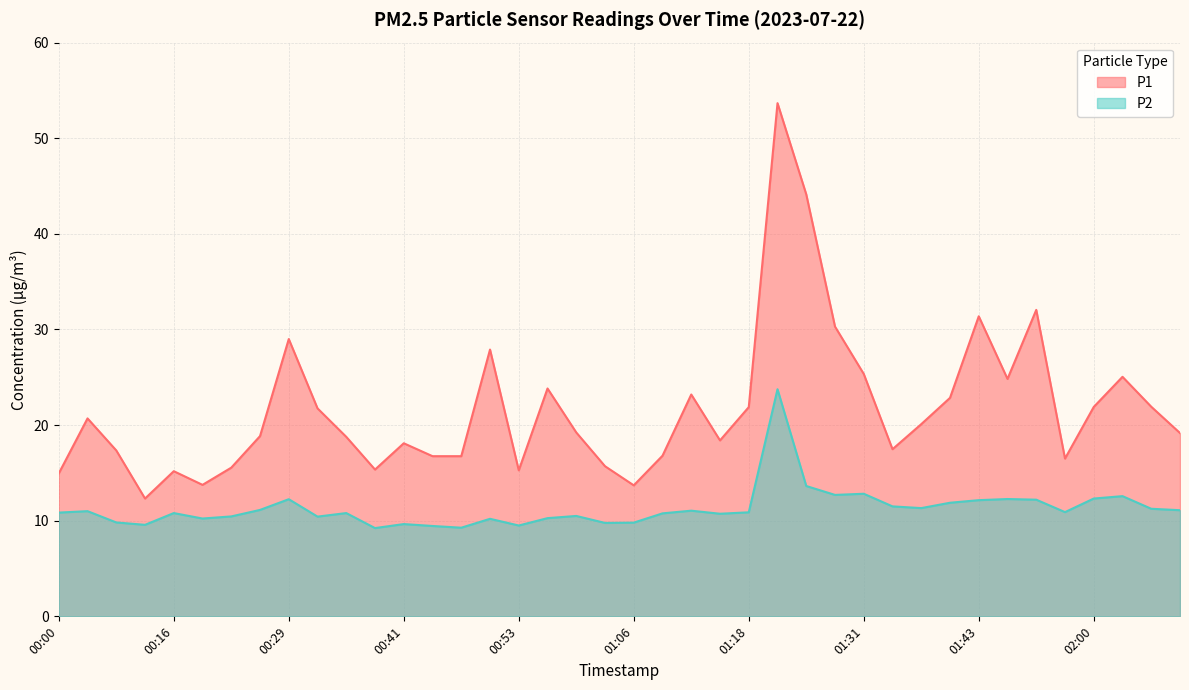

At which label does P1 reach its peak?

01:21